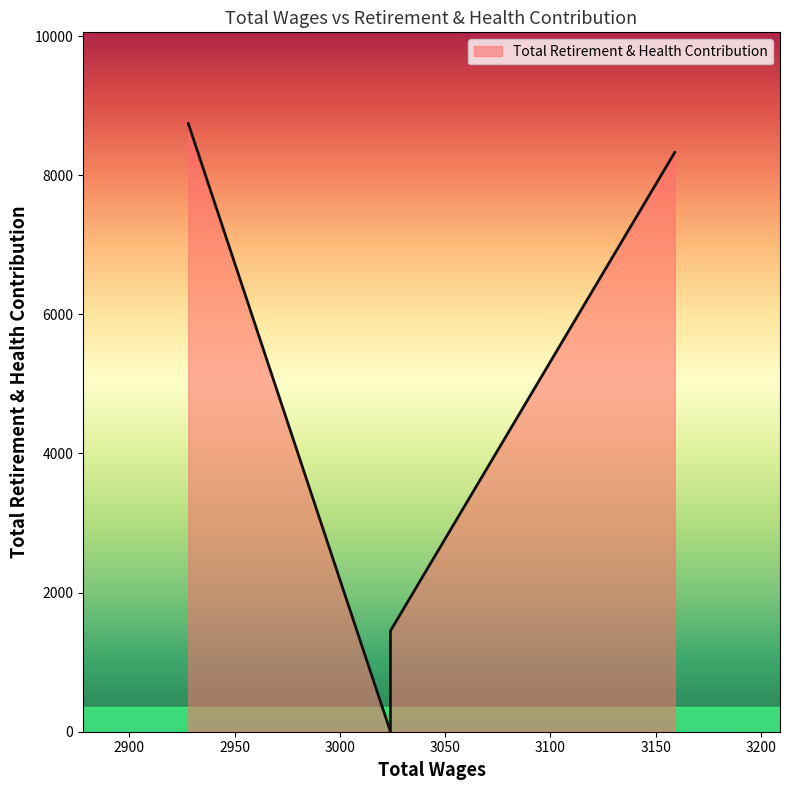

What is the change in value from 3159.0 to 3024.0?

-7129